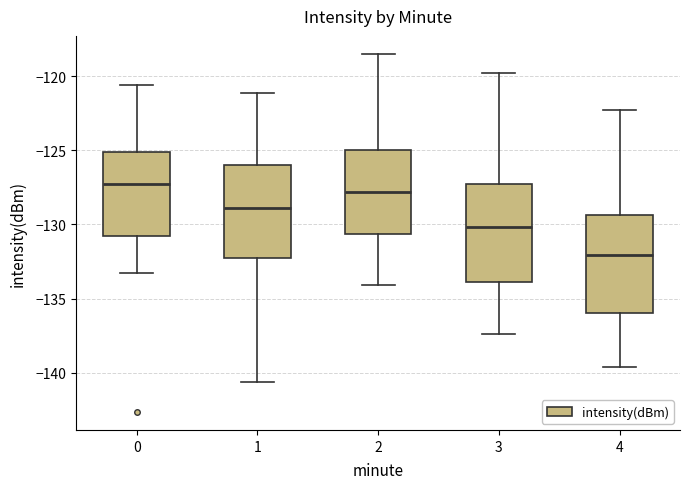

Which box has the highest median line?

0